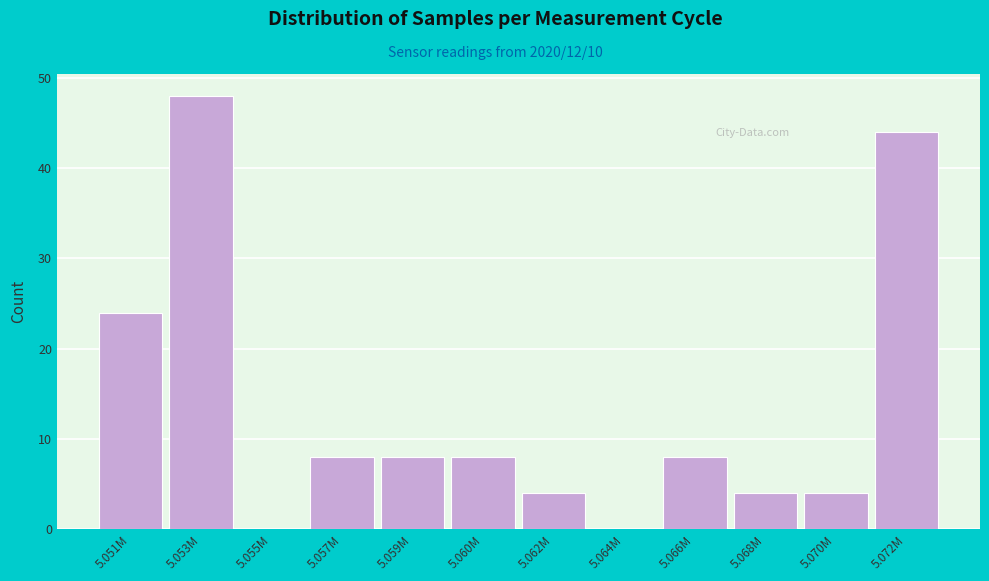

Reading left to right, transcribe all the data shown in this chart.

5.051M=24	5.053M=48	5.055M=0	5.057M=8	5.059M=8	5.060M=8	5.062M=4	5.064M=0	5.066M=8	5.068M=4	5.070M=4	5.072M=44